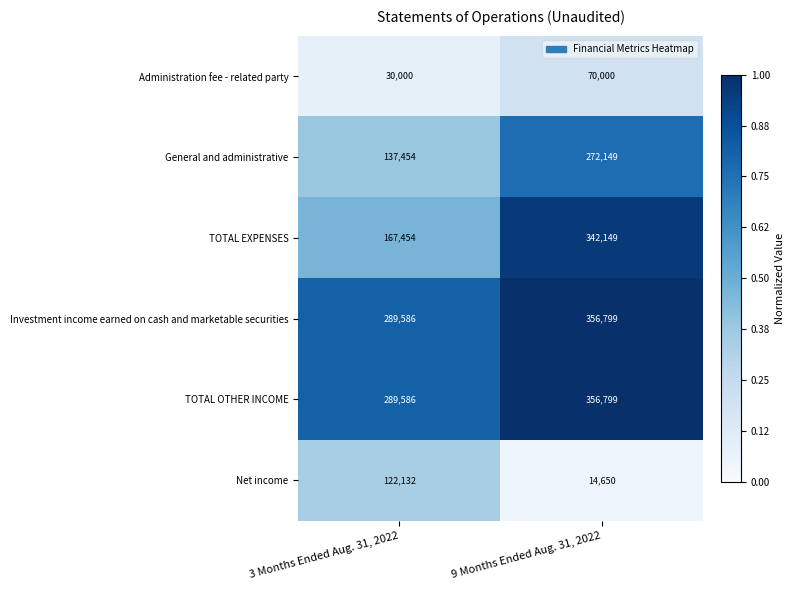

Which series has the largest range (max minus min)?

TOTAL EXPENSES